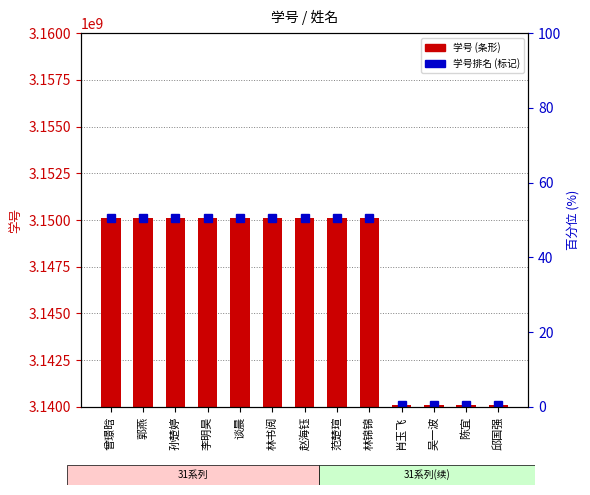

List the labels in order of 学号 value, largest first.

赵海钰, 谈晨, 李明昊, 曾璟晗, 范楚瑄, 孙楚婷, 林书阅, 林锦锦, 郭燕, 陈宜, 肖玉飞, 吴一波, 邱国强